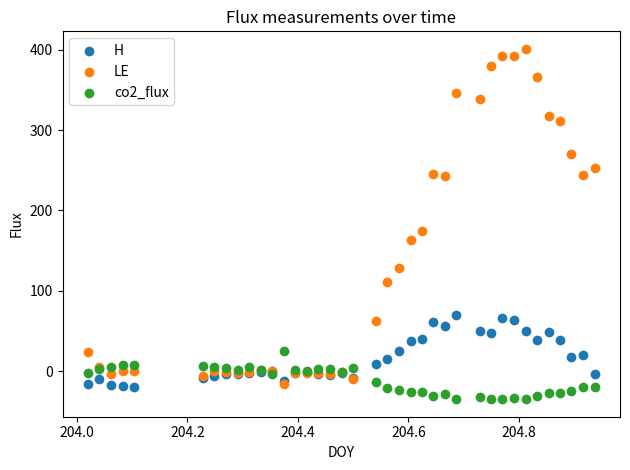

What are all the series names shown in the legend?

H, LE, co2_flux